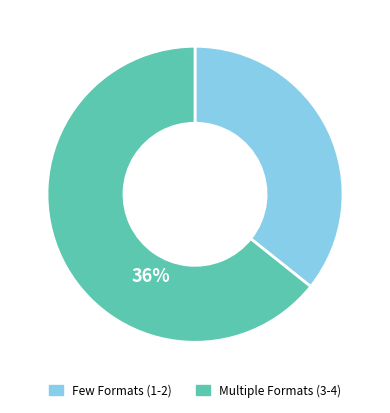

Count the number of slices in the pie.

2